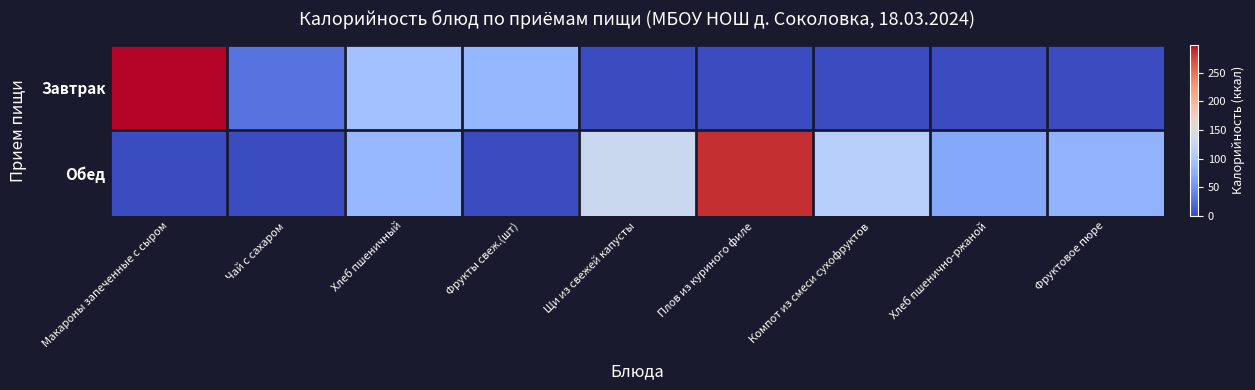

What is the spread (max minus min) of values at Фрукты свеж.(шт)?

82